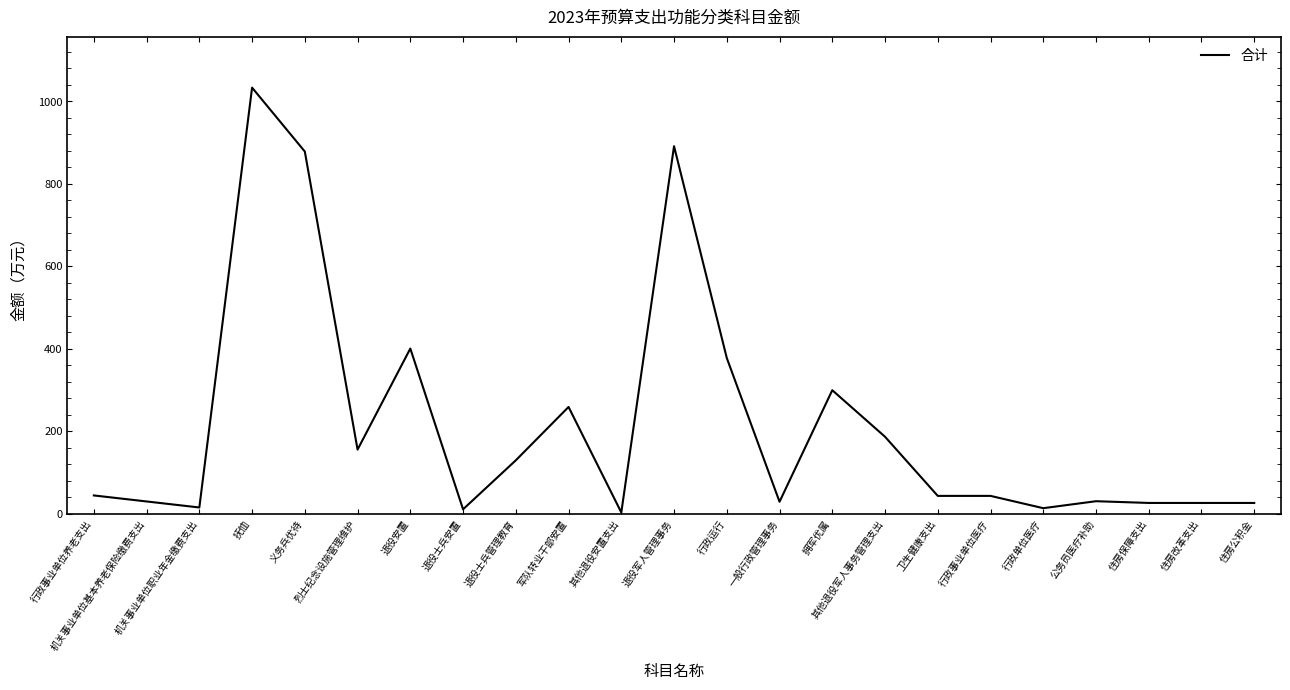

The value at 行政运行 is 377.2. True or false?

True